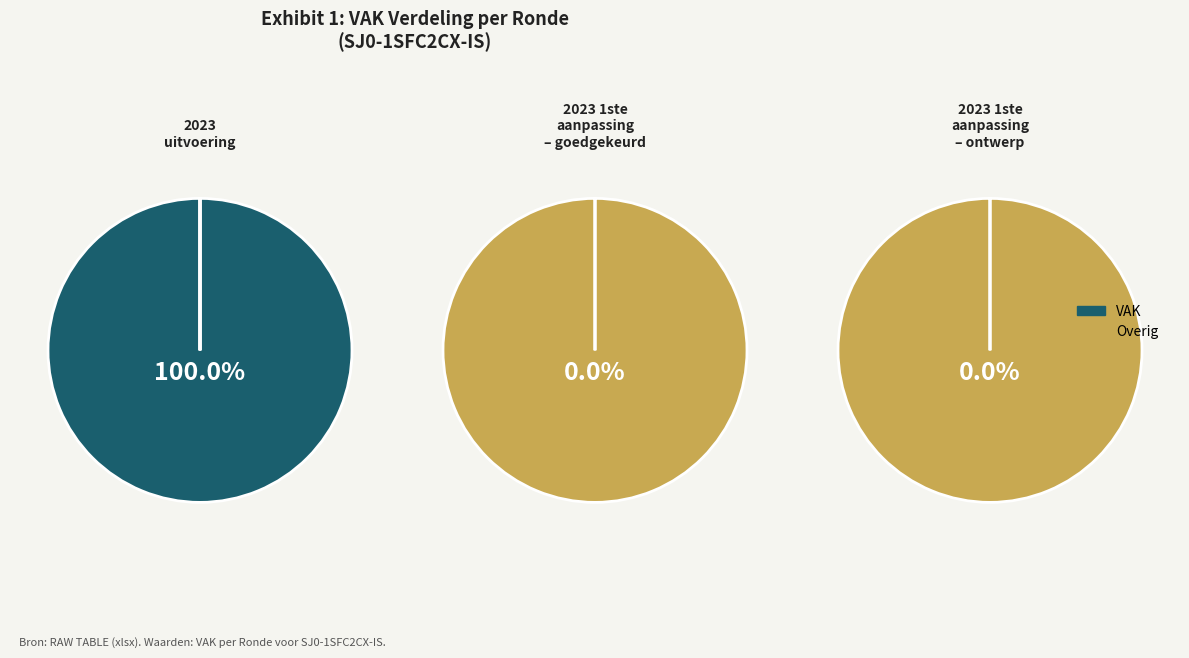

Which category accounts for the majority?

2023 uitvoering